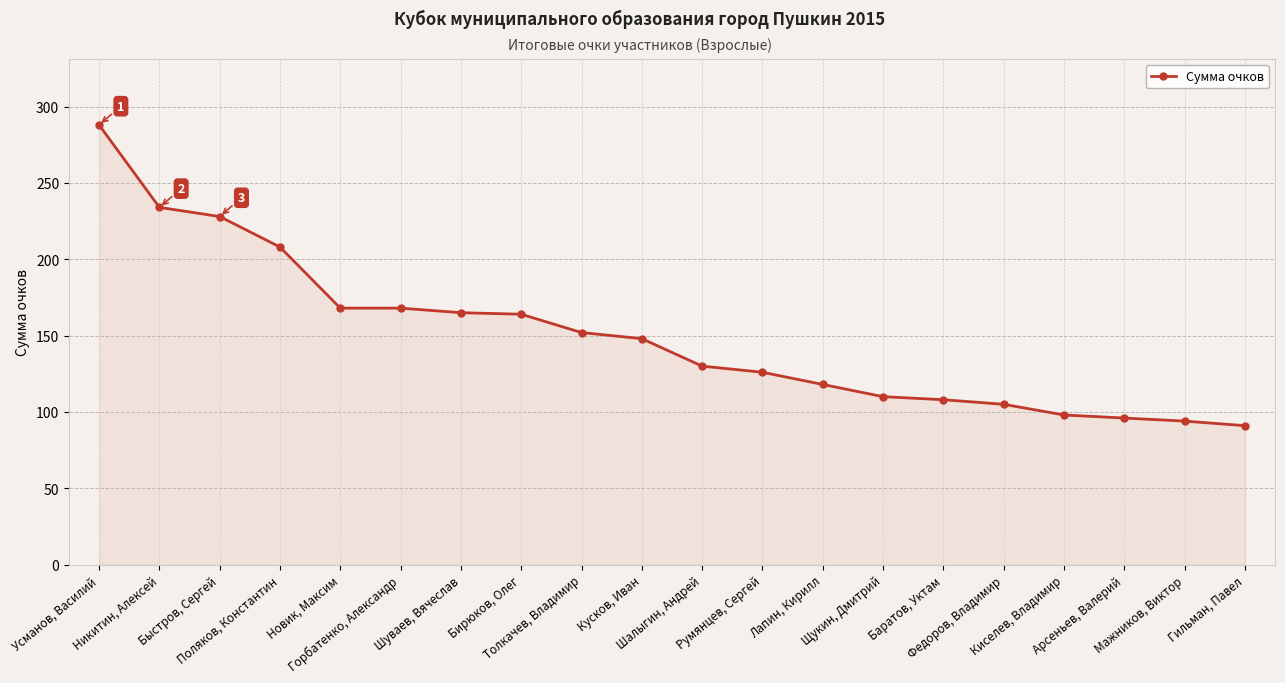

What is the value of the 6th point from the left?

168